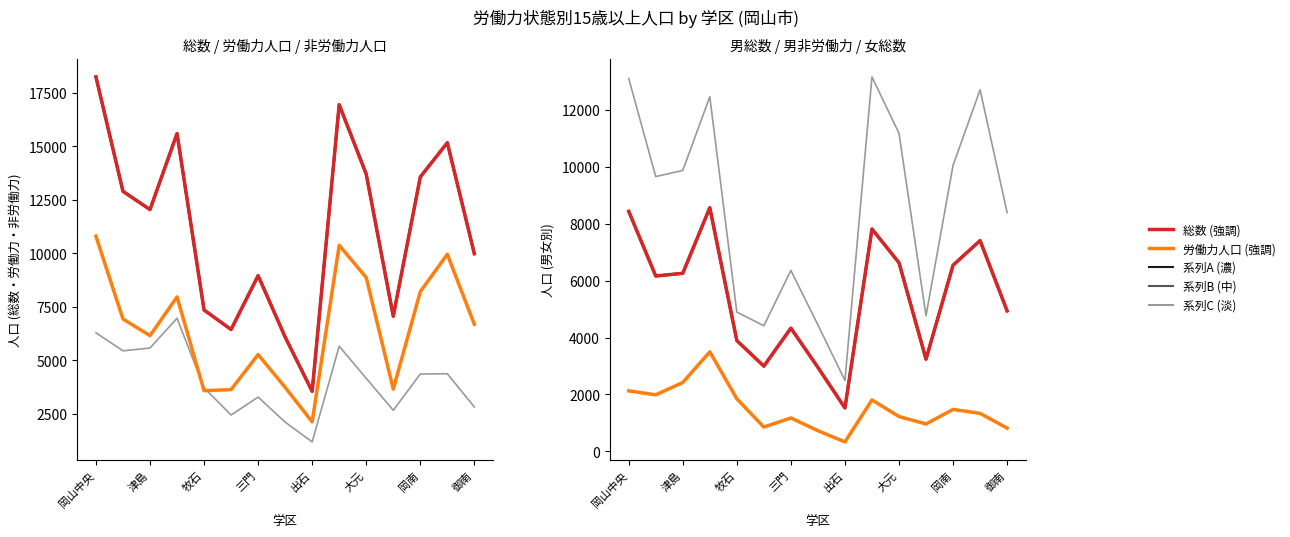

How many lines are shown in the chart?

6